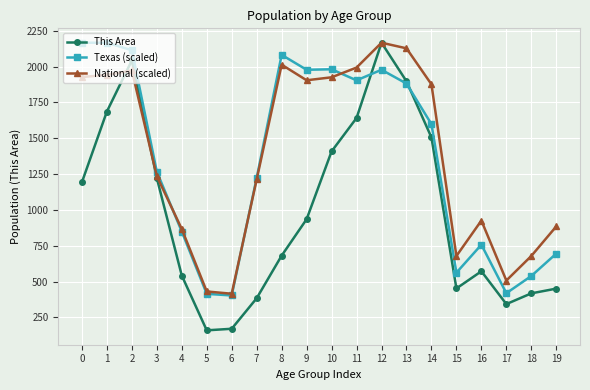

The value of Texas (scaled) at 4 is 406.0. True or false?

False